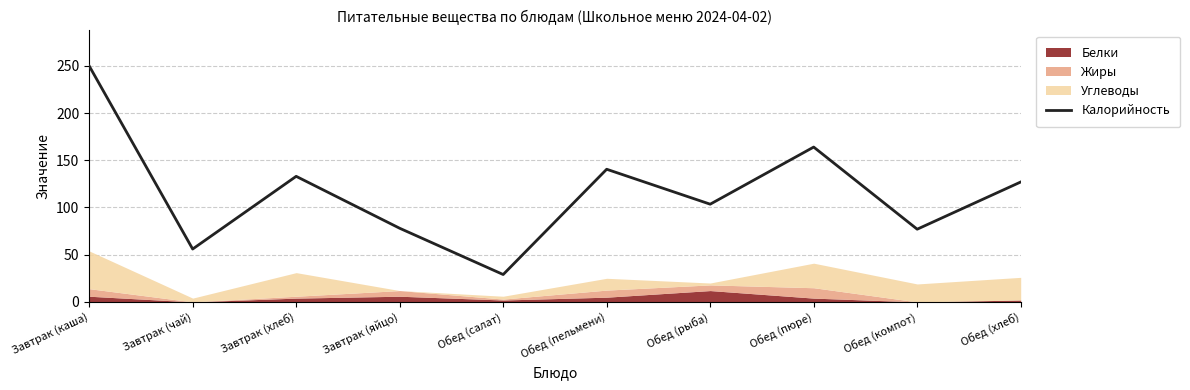

Reading left to right, list all the values displayed in this chart.

Завтрак (каша)=250.0	Завтрак (чай)=56.0	Завтрак (хлеб)=133.0	Завтрак (яйцо)=78.0	Обед (салат)=29.0	Обед (пельмени)=140.5	Обед (рыба)=103.5	Обед (пюре)=164.0	Обед (компот)=77.0	Обед (хлеб)=127.0